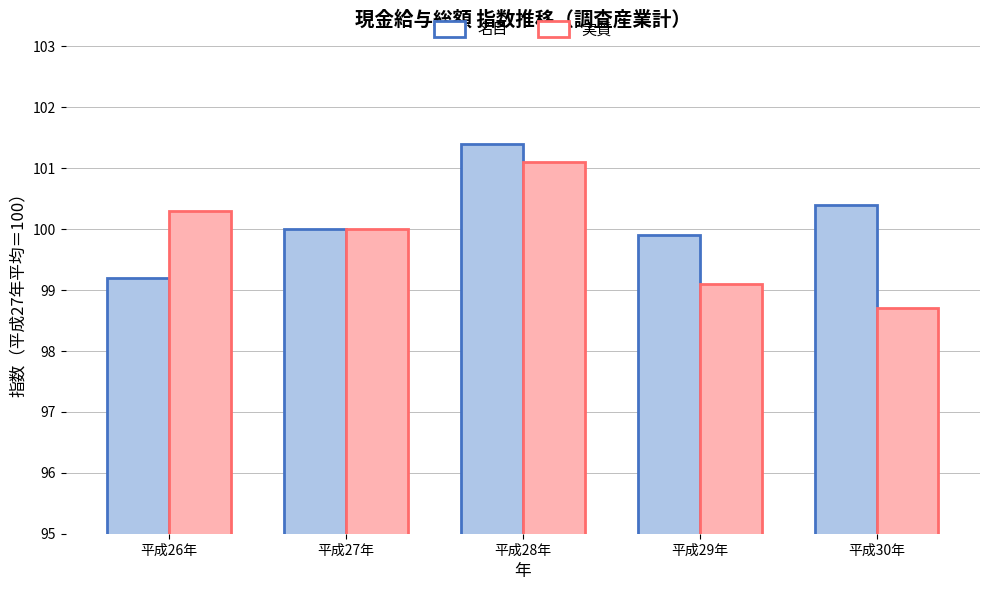

Reading left to right, extract all data points from this chart.

名目: 99.2	100.0	101.4	99.9	100.4
実質: 100.3	100.0	101.1	99.1	98.7